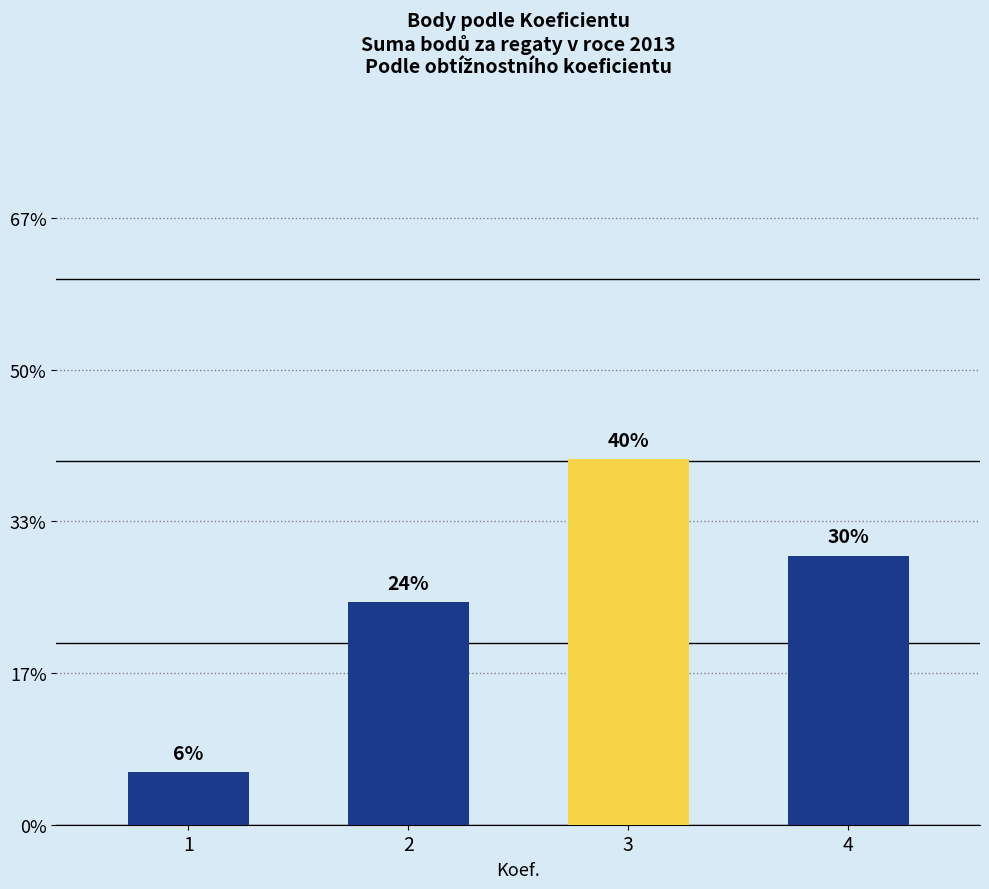

Are the bars horizontal?

No